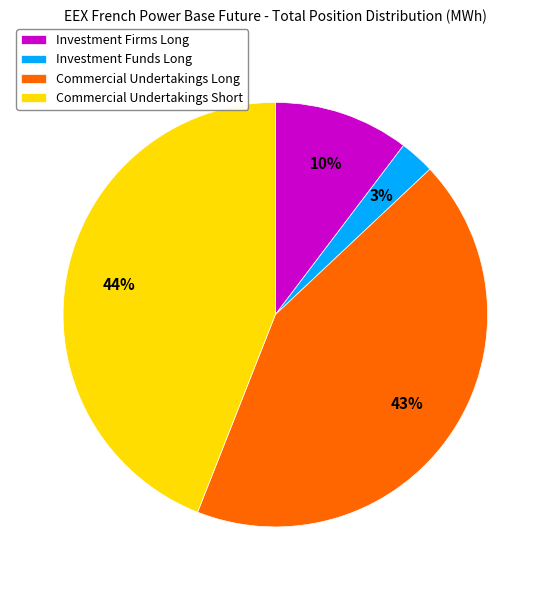

Is there a majority slice in this chart?

No